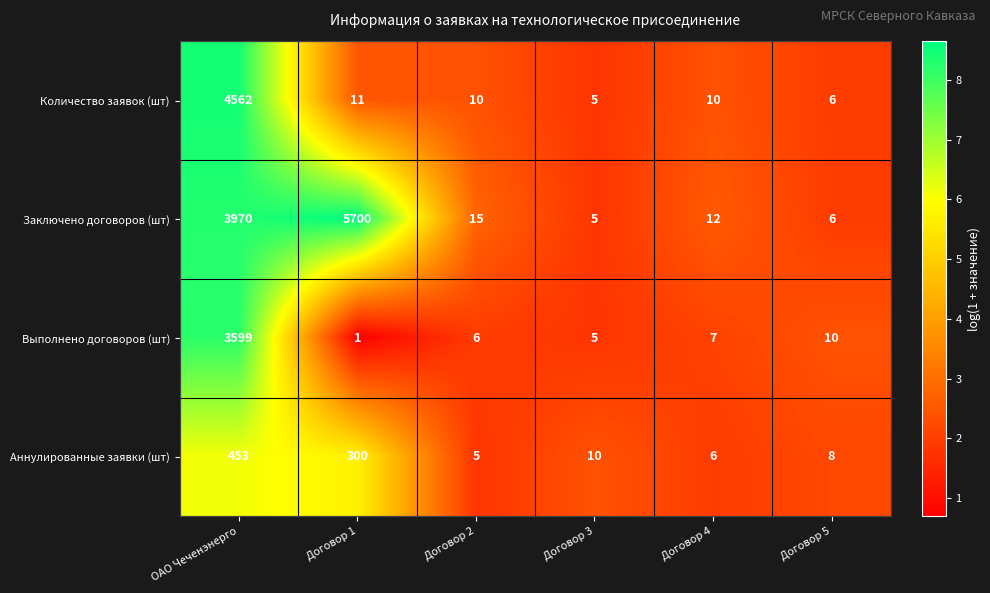

Is it true that Заключено договоров (шт) equals 12 at Договор 4?

True